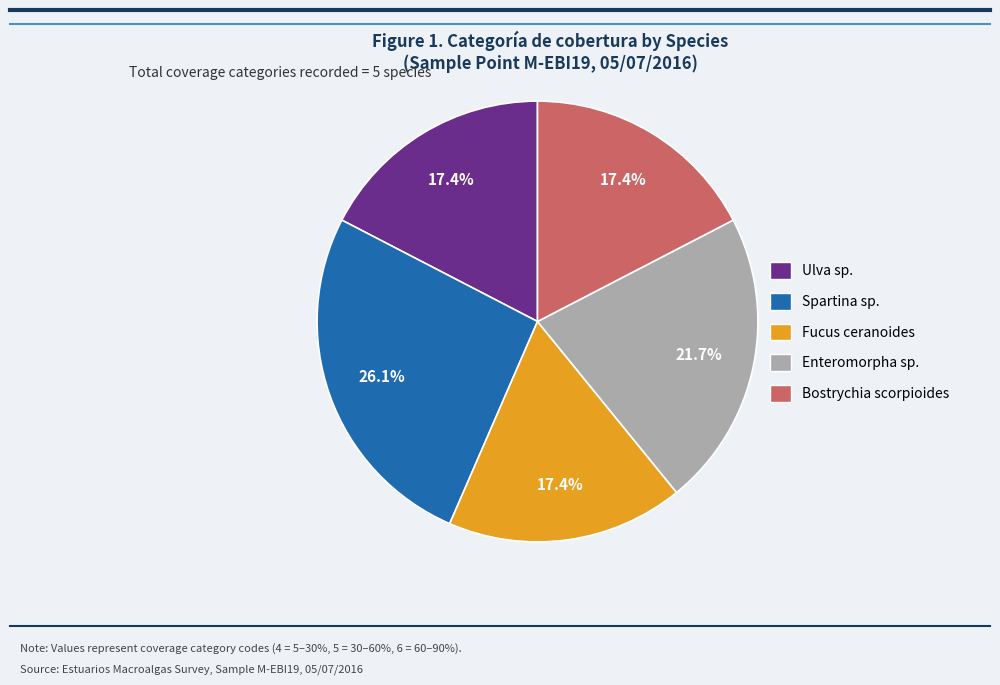

Approximately how many times larger is the value at Spartina sp. compared to Ulva sp.?

1.5